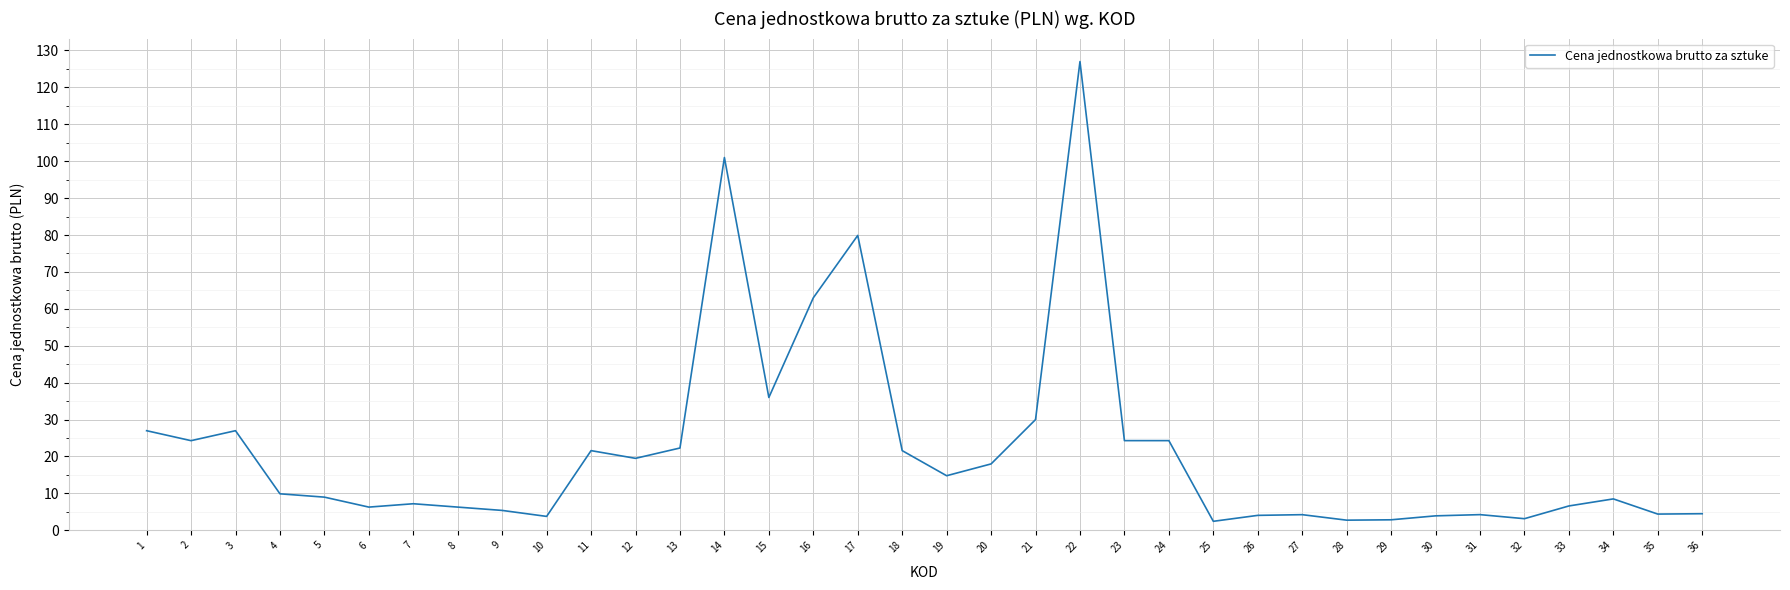

What is the greatest value displayed?

127.0